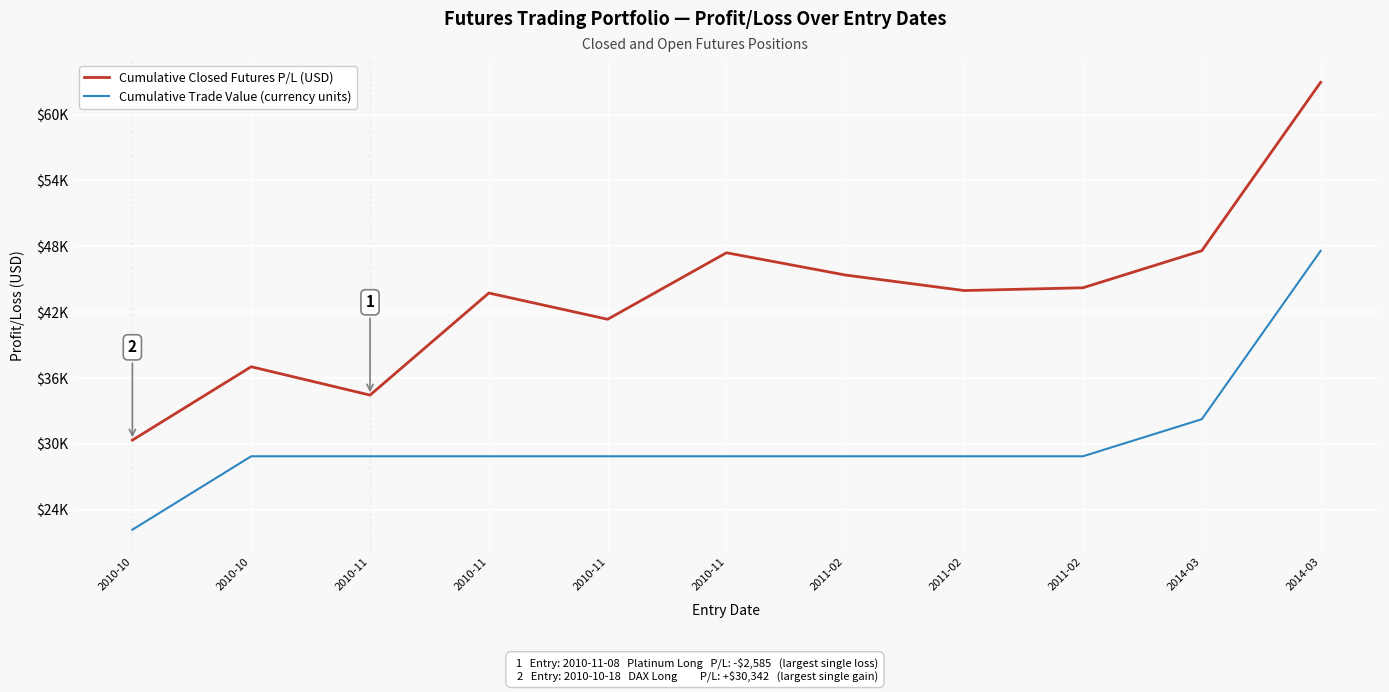

What are all the series names shown in the legend?

Cumulative Closed Futures P/L (USD), Cumulative Trade Value (currency units)